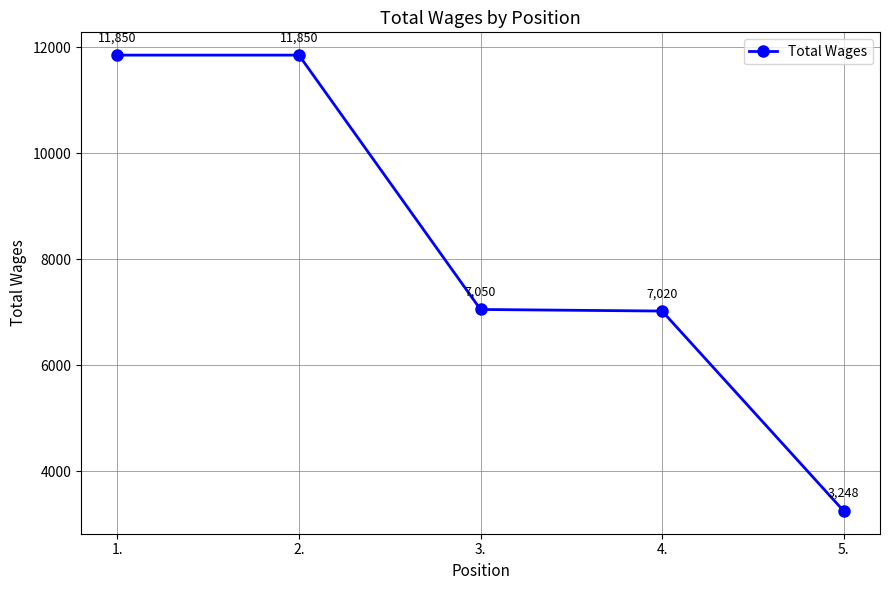

What position from the right is 1.?

5